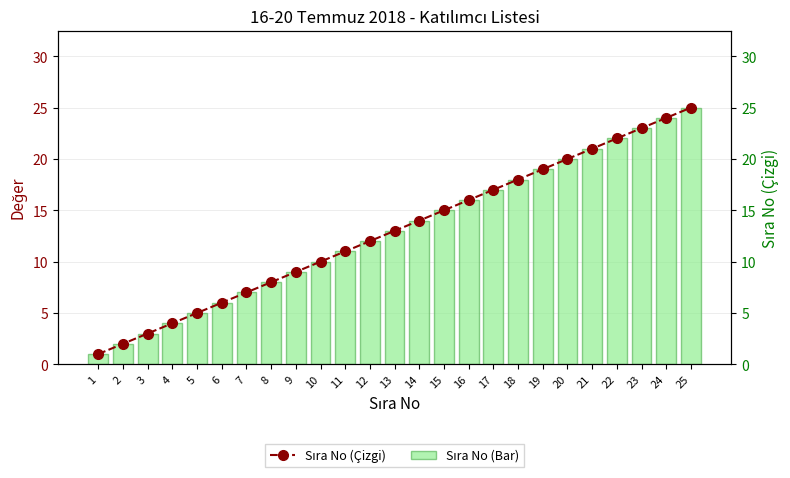

True or false: Sıra No (Çizgi) has a value of 20 at 20.

True